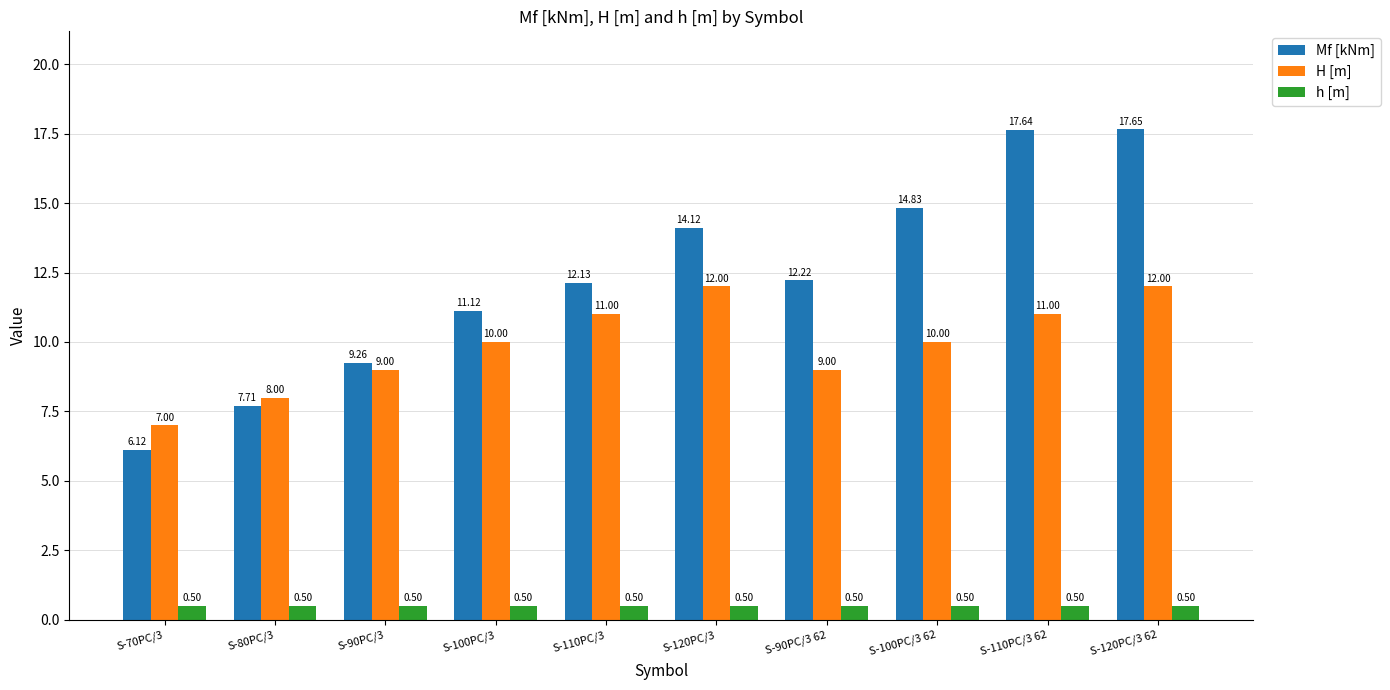

What is the sum of the H [m] values at S-100PC/3 62 and S-90PC/3 62?

19.0